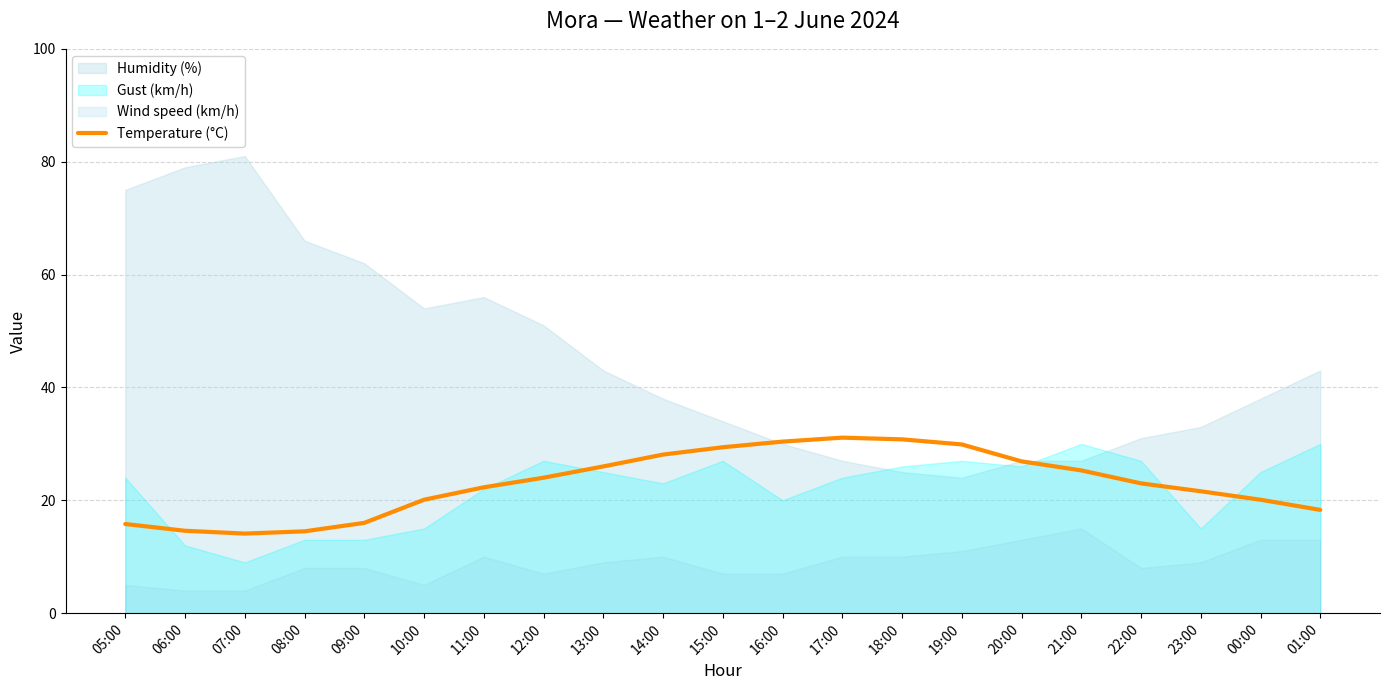

What is the average value?

23.0